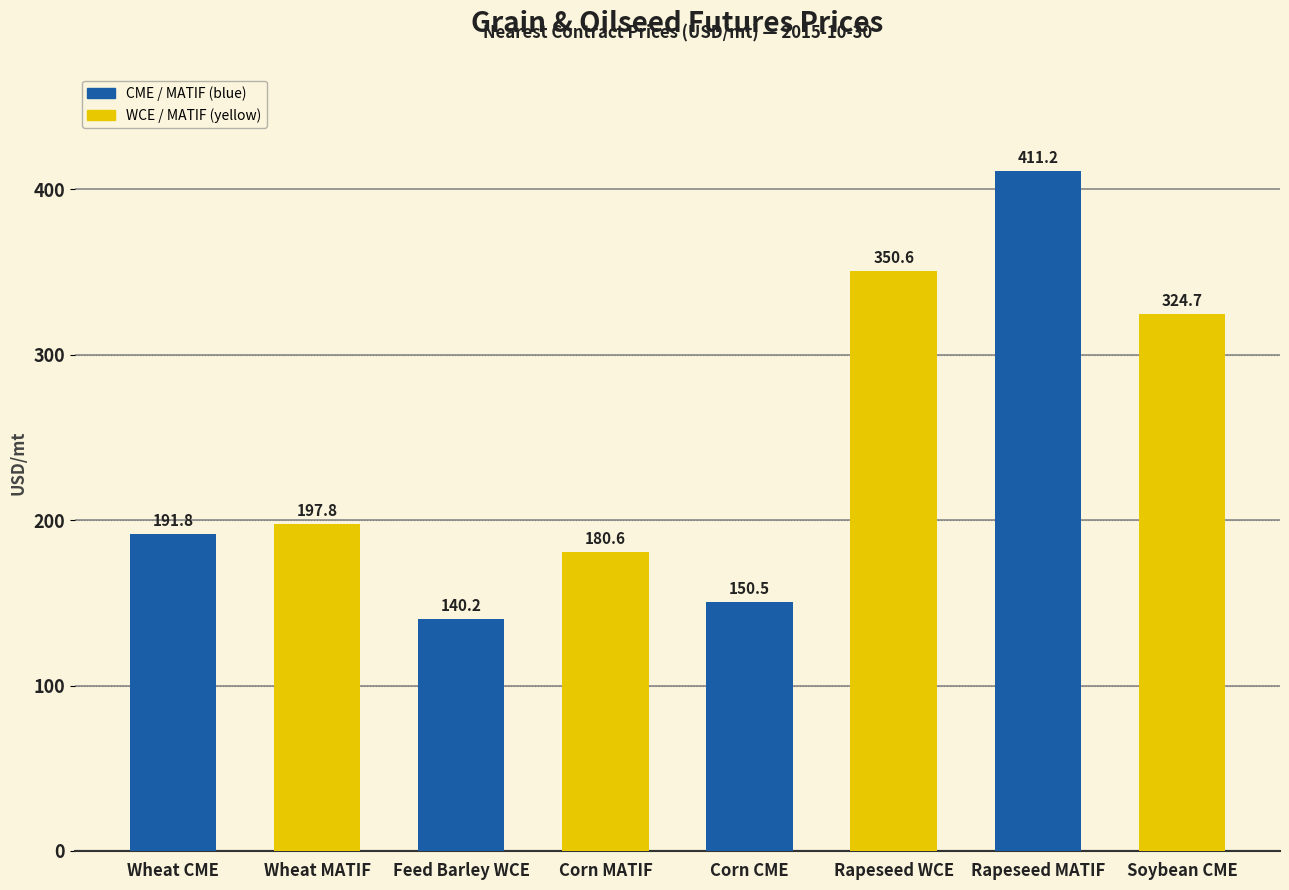

List the labels in order of value, largest first.

Rapeseed MATIF, Rapeseed WCE, Soybean CME, Wheat MATIF, Wheat CME, Corn MATIF, Corn CME, Feed Barley WCE